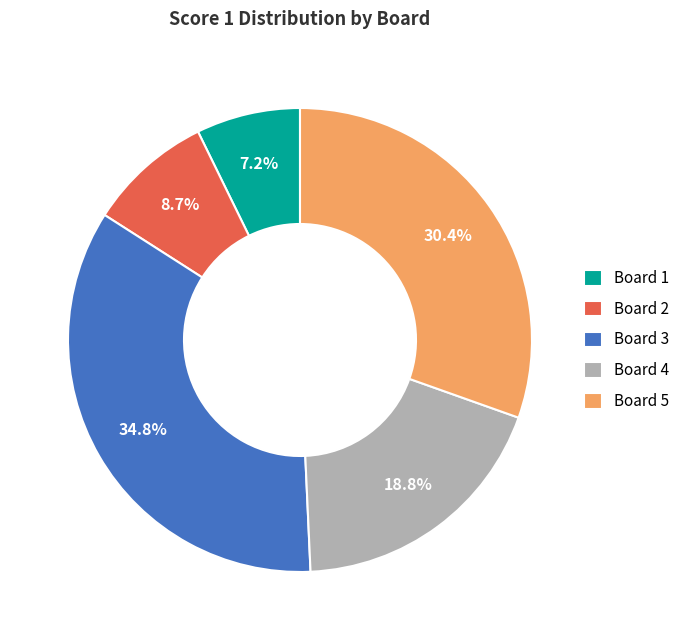

Which slice is the smallest?

Board 1